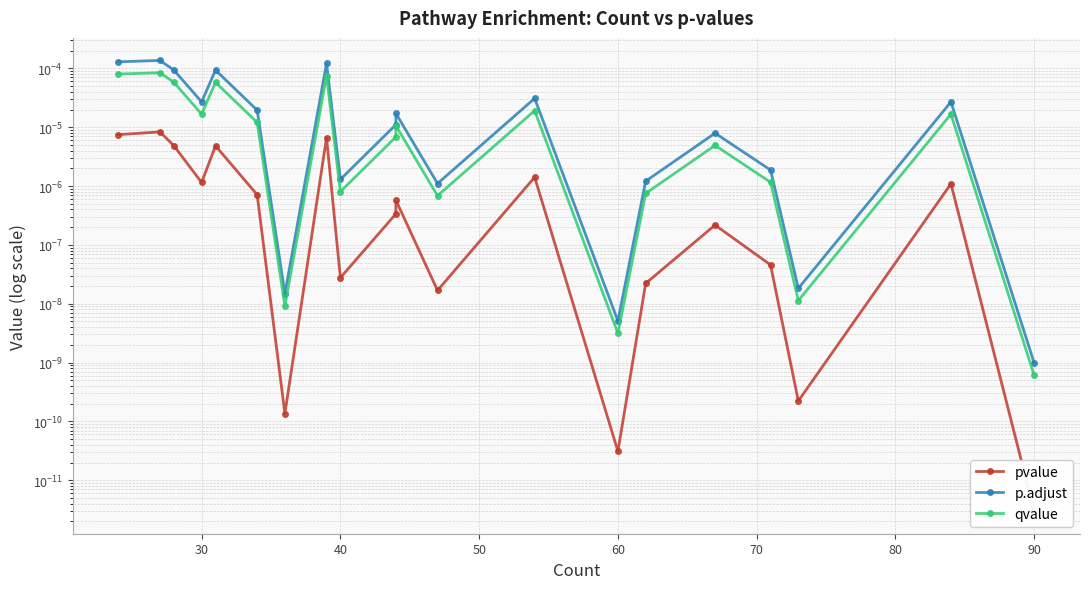

At how many categories does at least one series exceed 0?

20